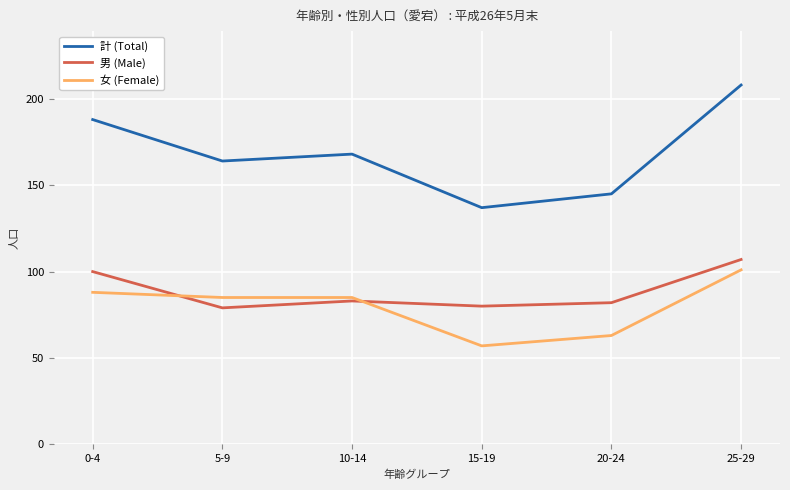

At which label does 男 (Male) reach its peak?

25-29